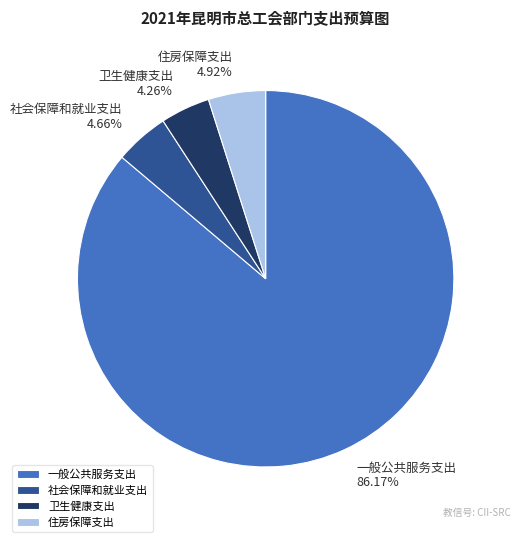

To the nearest percent, what percentage of the pie is 一般公共服务支出?

86%